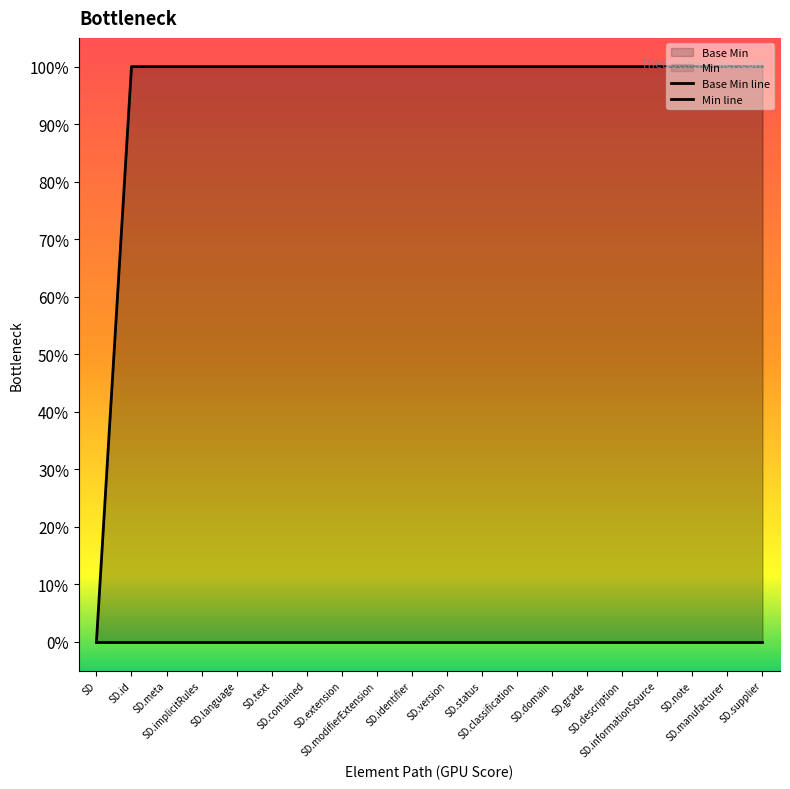

Between SD.supplier and SD.informationSource, which is larger?

SD.supplier